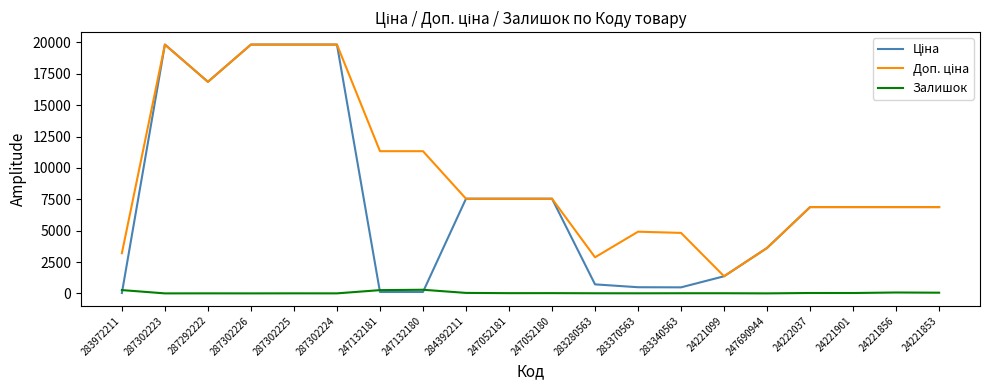

Does the chart display data point markers on the line(s)?

No